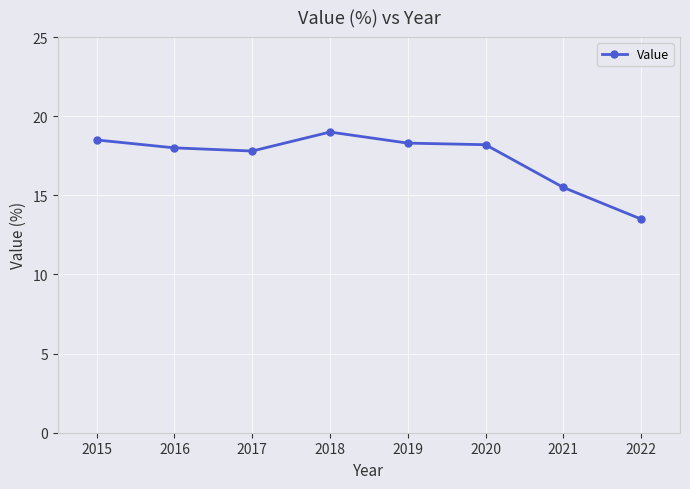

The value at 2017 is 17.8. True or false?

True